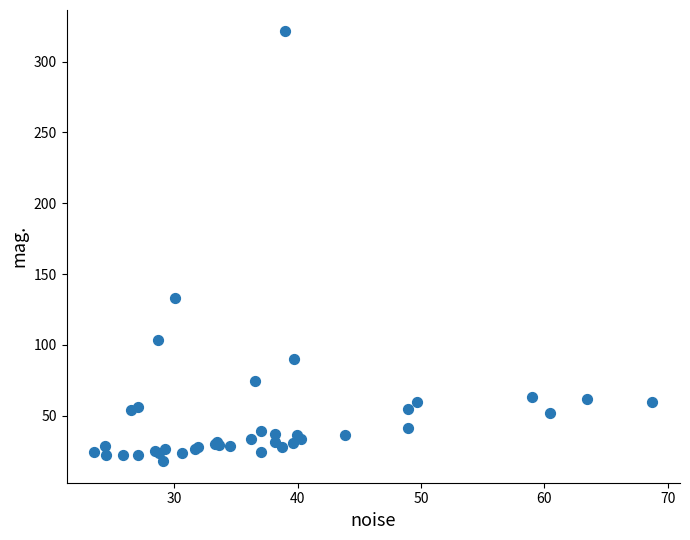

What Y value in the scatter plot is closest to 169?

133.0